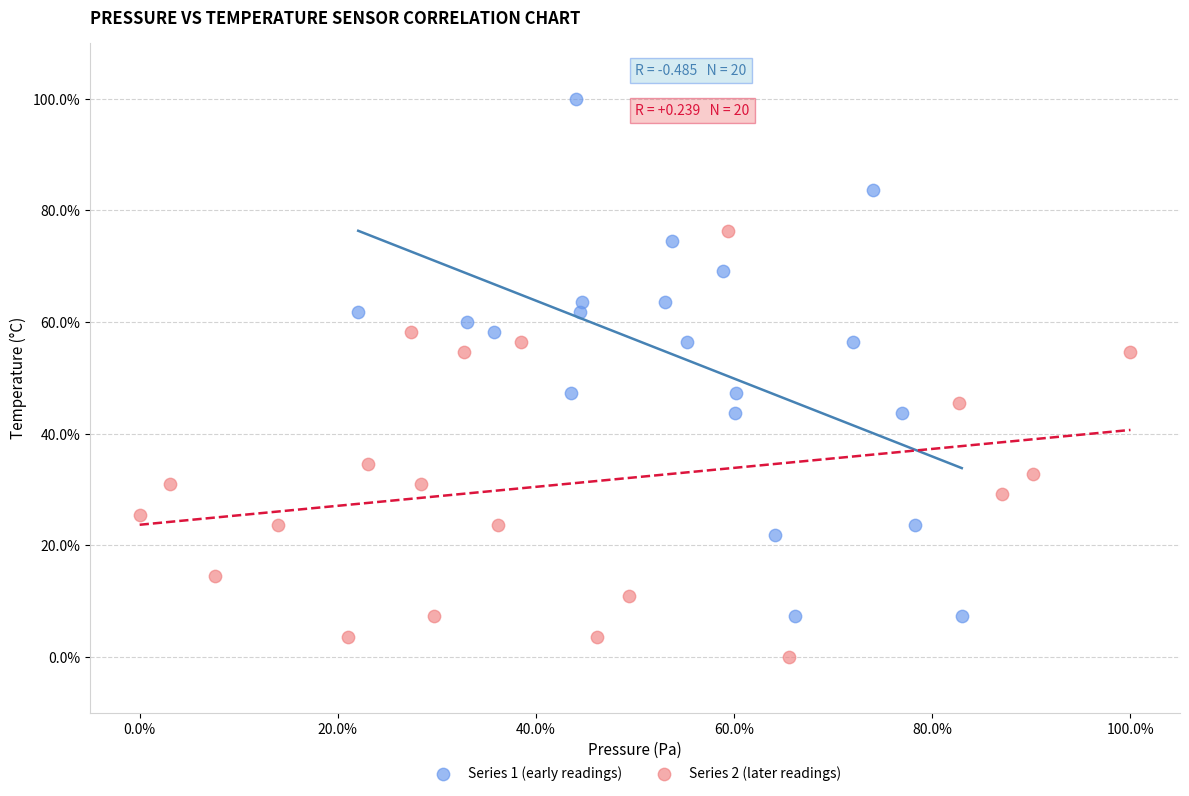

Which series contains the highest Y value?

Series 1 (early readings)